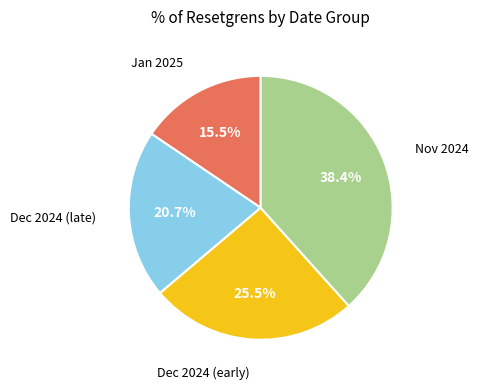

Is there any slice that represents more than half of the pie?

No